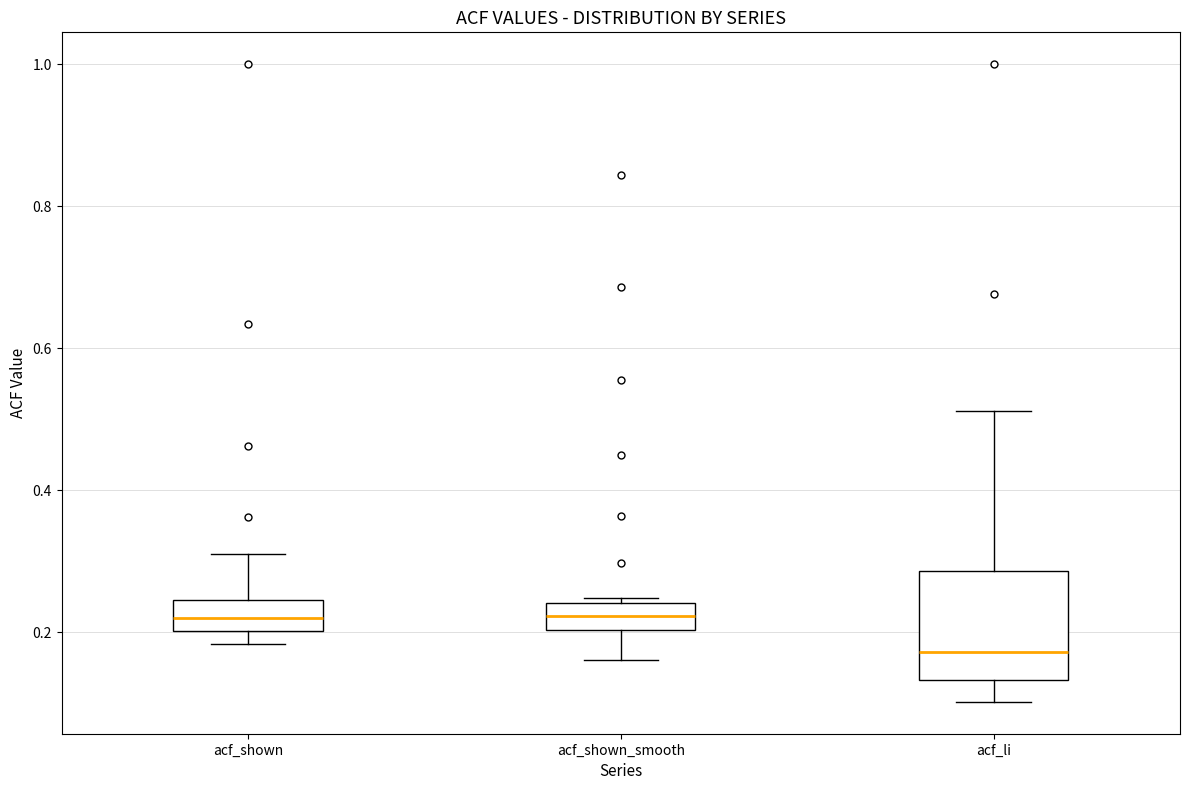

Where is the lower edge of the box for acf_shown on the y-axis? The values are not printed on the chart, so give them approximately, as read against the axis.

0.20